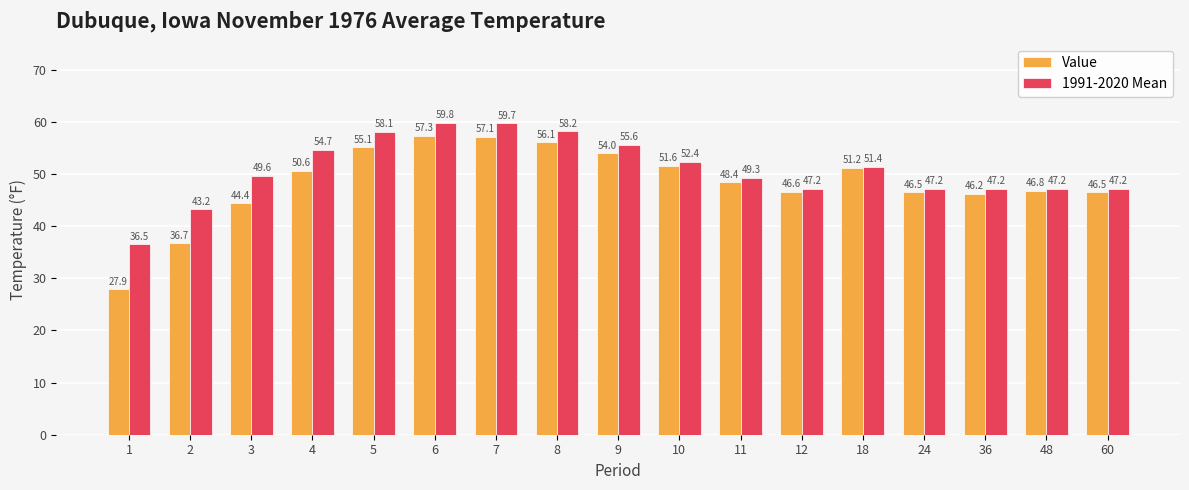

Reading right to left, transcribe all the data shown in this chart.

Value: 60=46.5	48=46.8	36=46.2	24=46.5	18=51.2	12=46.6	11=48.4	10=51.6	9=54.0	8=56.1	7=57.1	6=57.3	5=55.1	4=50.6	3=44.4	2=36.7	1=27.9
1991-2020 Mean: 60=47.2	48=47.2	36=47.2	24=47.2	18=51.4	12=47.2	11=49.3	10=52.4	9=55.6	8=58.2	7=59.7	6=59.8	5=58.1	4=54.7	3=49.6	2=43.2	1=36.5